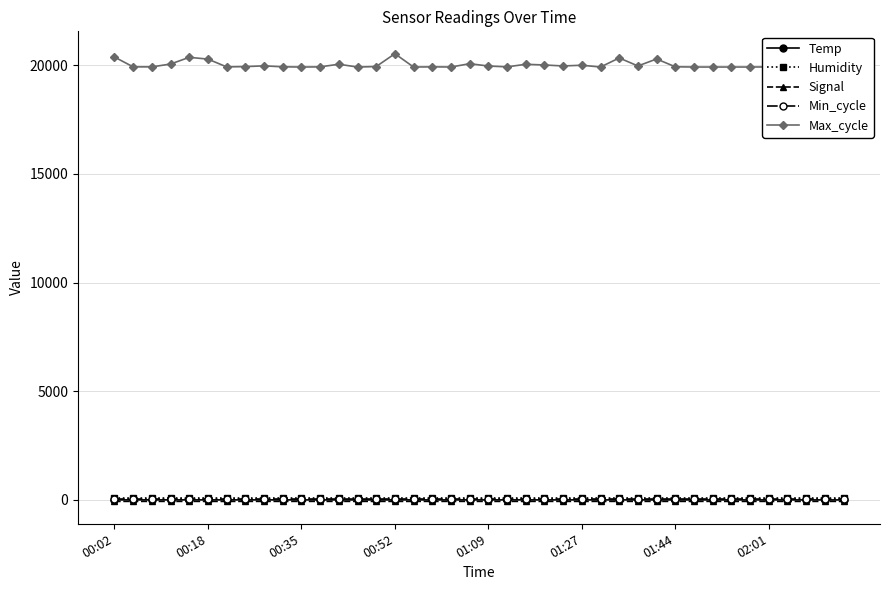

At how many categories does at least one series exceed 16027?

40